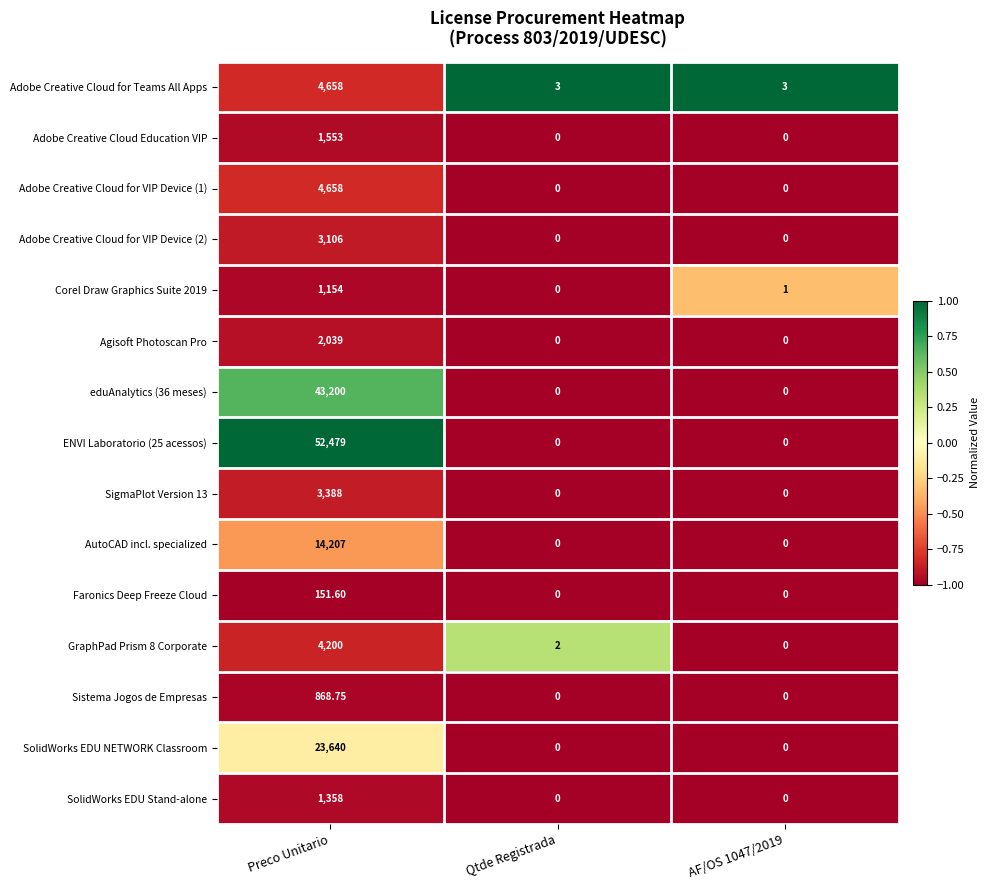

At which category is the sum across all series the highest?

Preco Unitario